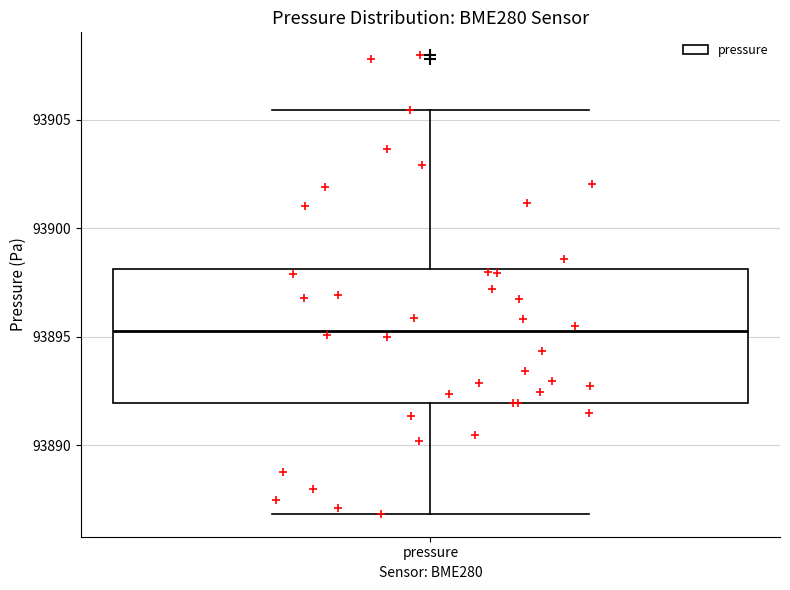

Where is the upper edge of the box for pressure on the y-axis? The values are not printed on the chart, so give them approximately, as read against the axis.

93898.0